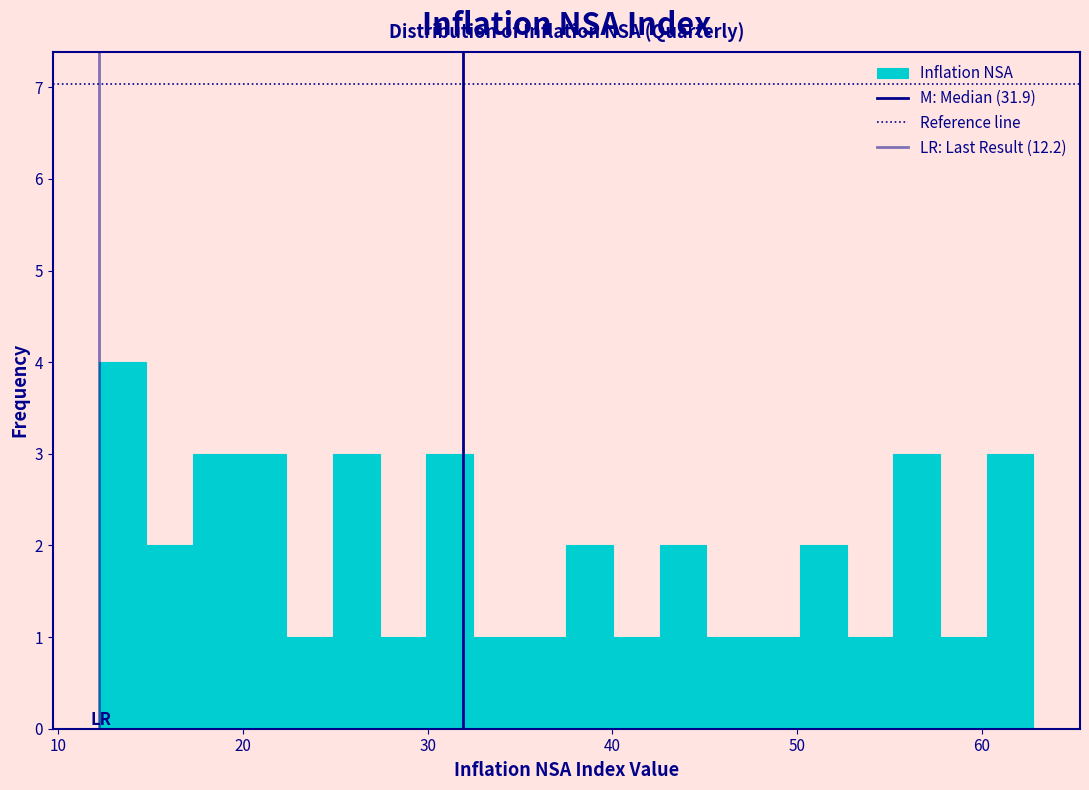

Around what value on the x-axis is the tallest bar? Give the approximate position of its centre, as read against the axis.

14